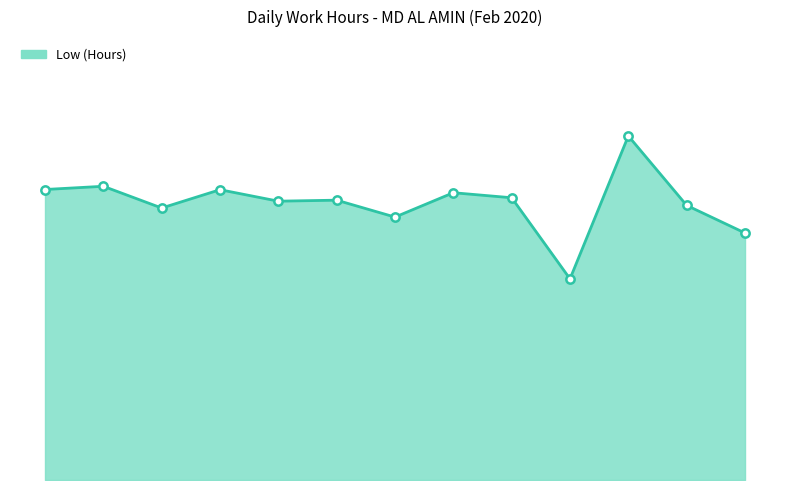

At which label is the value closest to 13?

10